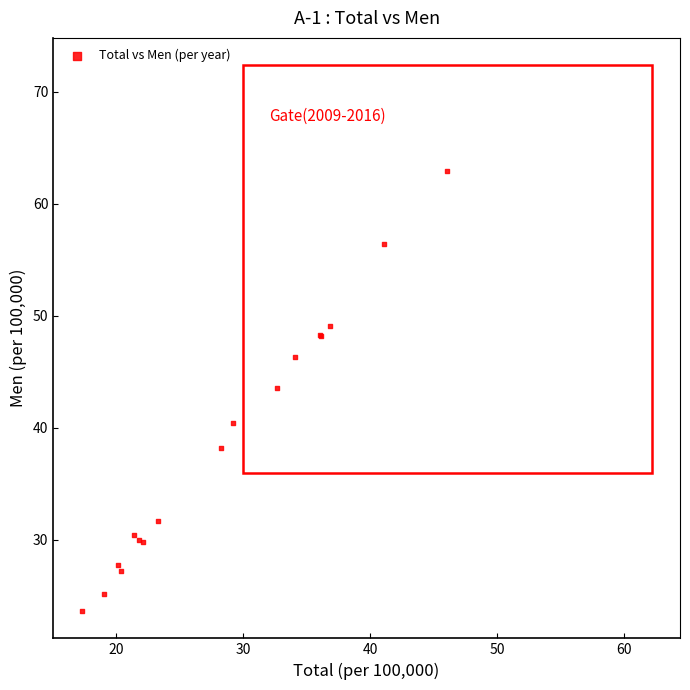

What Y value in the scatter plot is closest to 43?

43.6